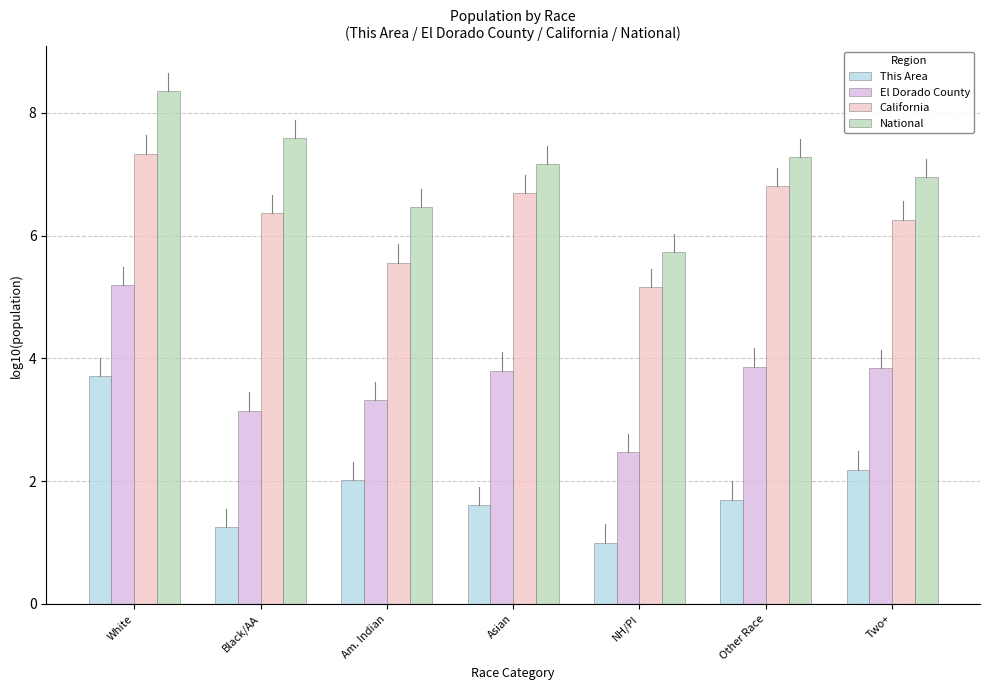

Between NH/PI and Other Race, which series saw the biggest shift?

California